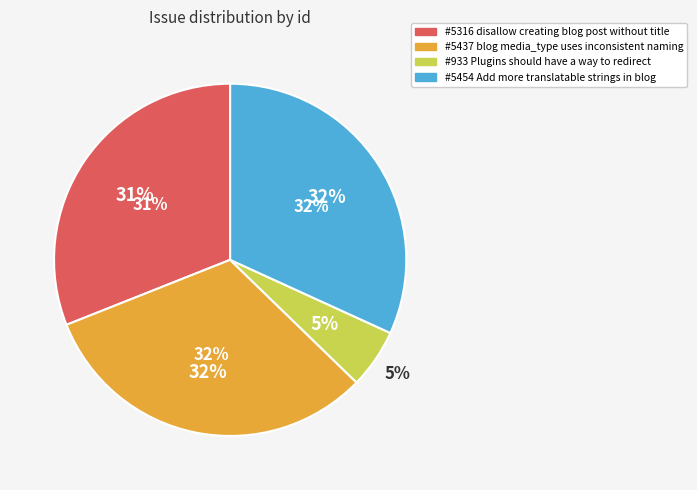

True or false: defect / major (in_progress) accounts for 37% of the total.

False